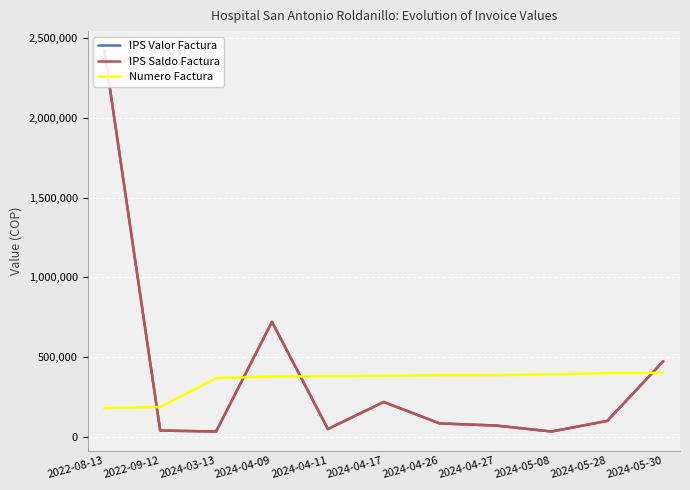

At 2024-04-09, list the series in order from largest to smallest.

IPS Valor Factura, IPS Saldo Factura, Numero Factura